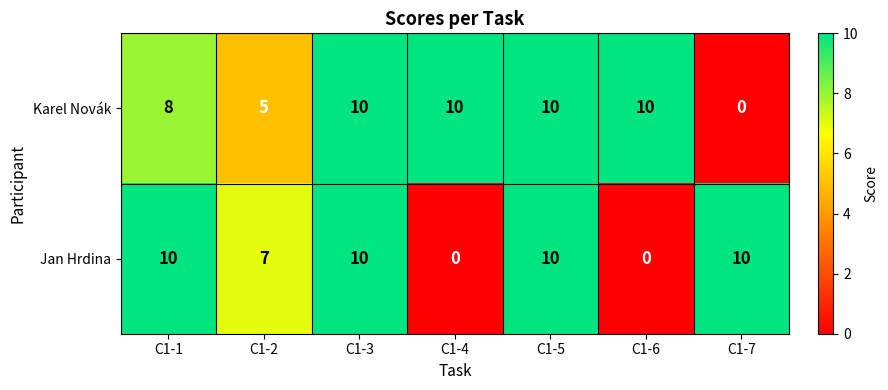

Which series changed the most between C1-1 and C1-5?

Karel Novák